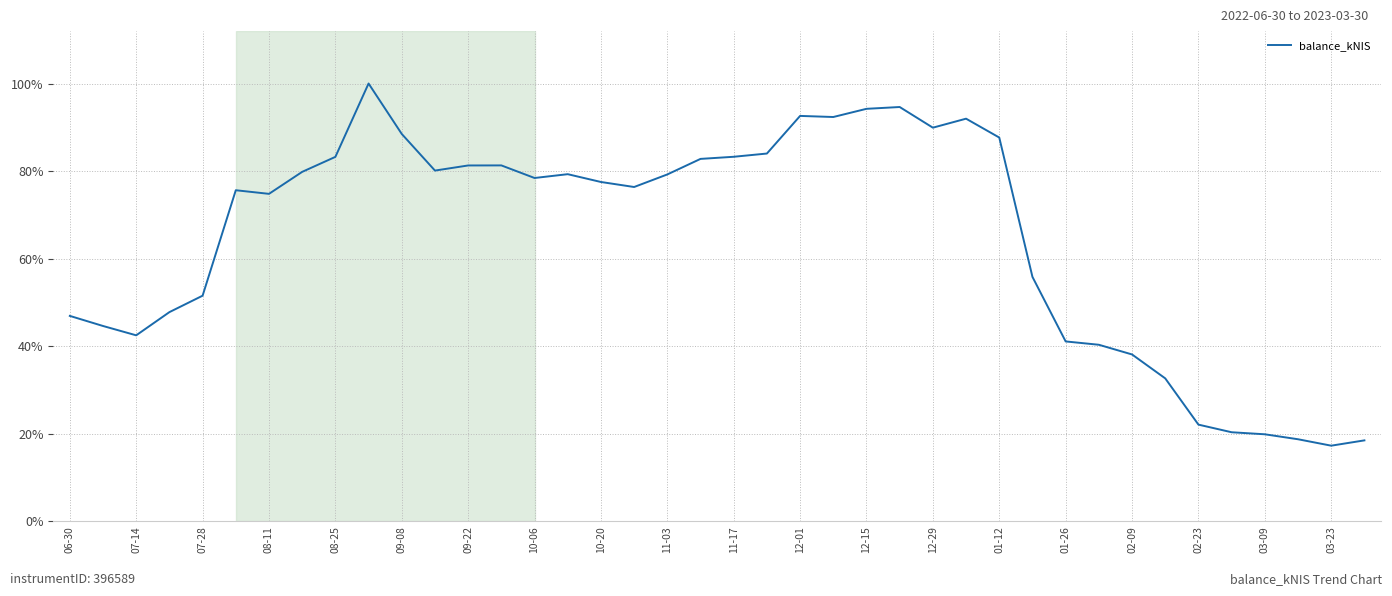

What is the maximum value shown in the chart?

100.0